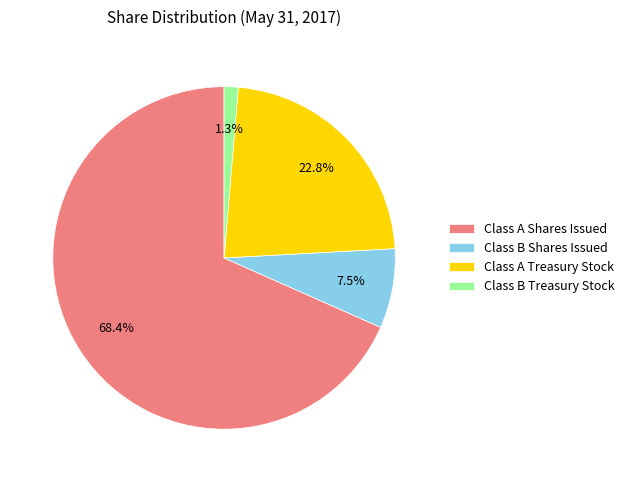

Is there any slice that represents more than half of the pie?

Yes